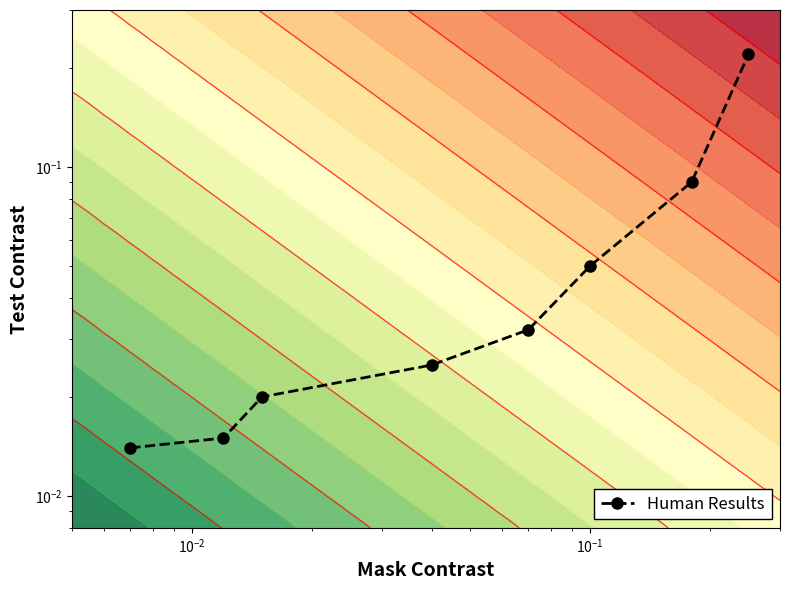

What is the greatest value displayed?

0.2